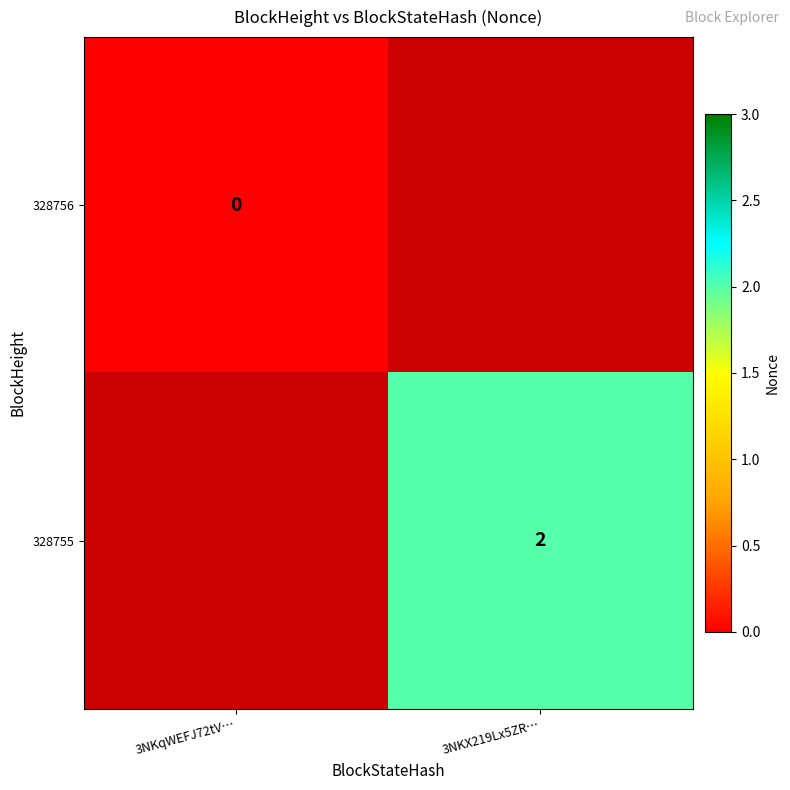

The 328755 series shows 2 at 3NKX219Lx5ZR…. True or false?

True